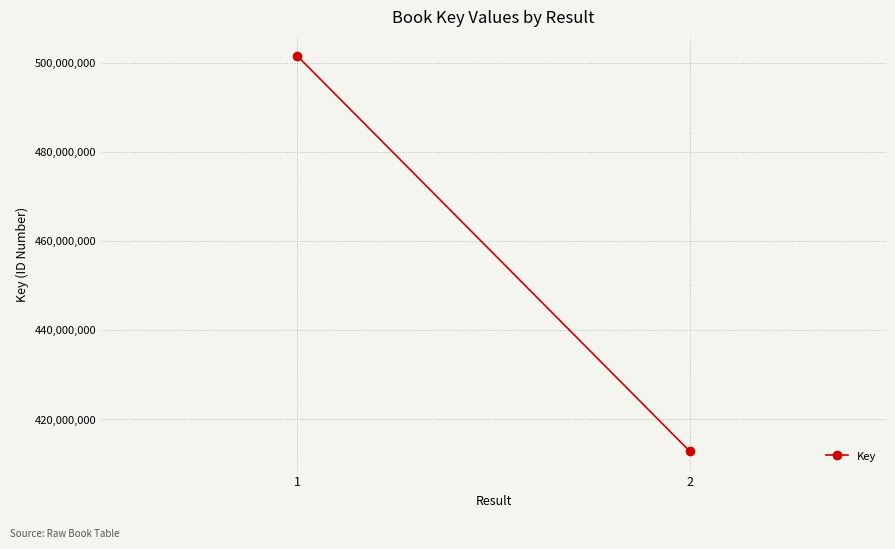

Is it true that the value at 2 is 132742171?

False